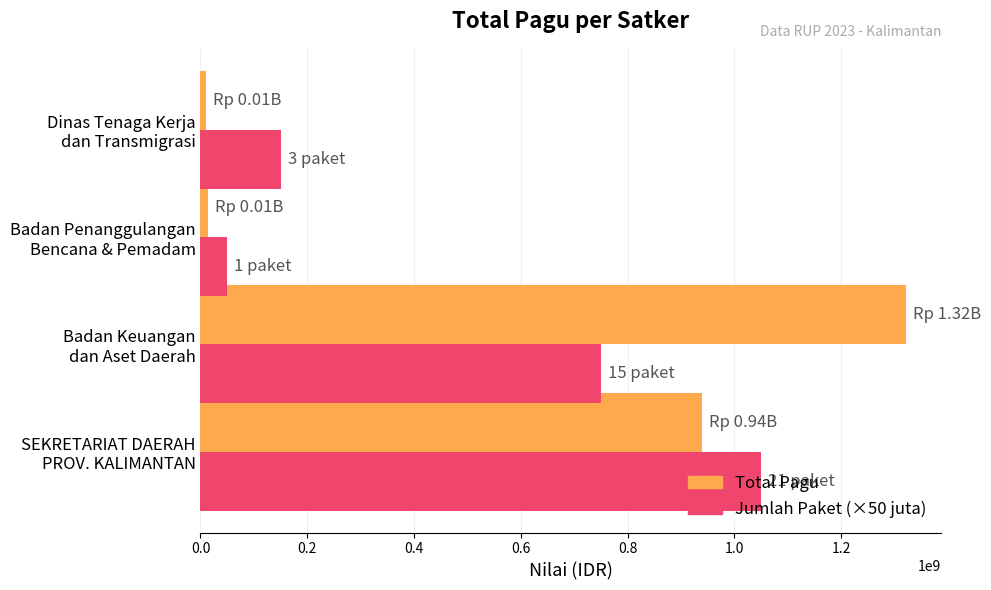

What is the sum of all Total Pagu values?

2285952952